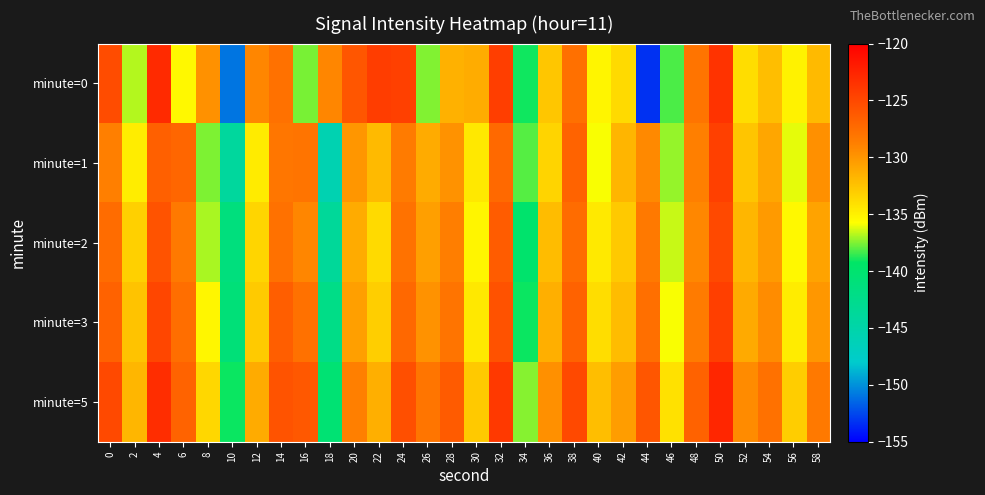

Which series has the widest spread of values?

minute=0